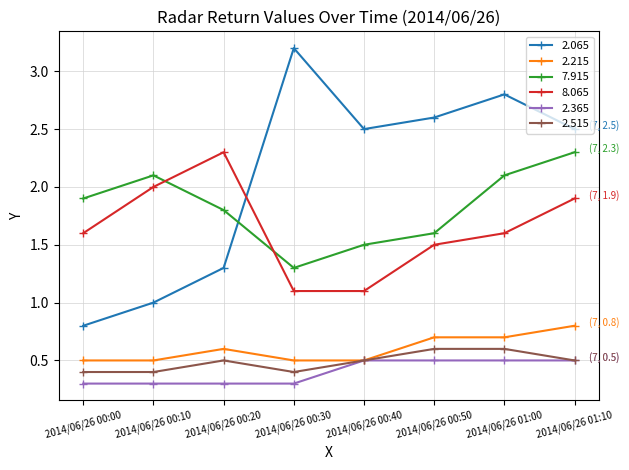

How many lines are shown in the chart?

6